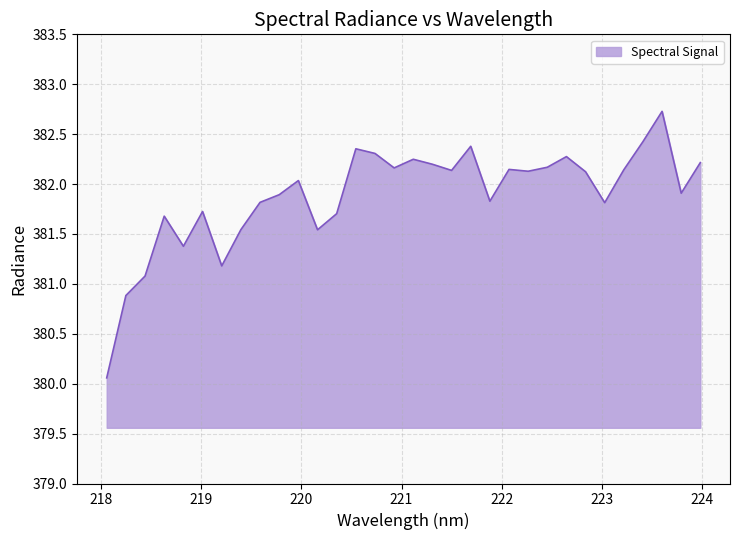

What is the difference between the maximum and minimum values?

2.7